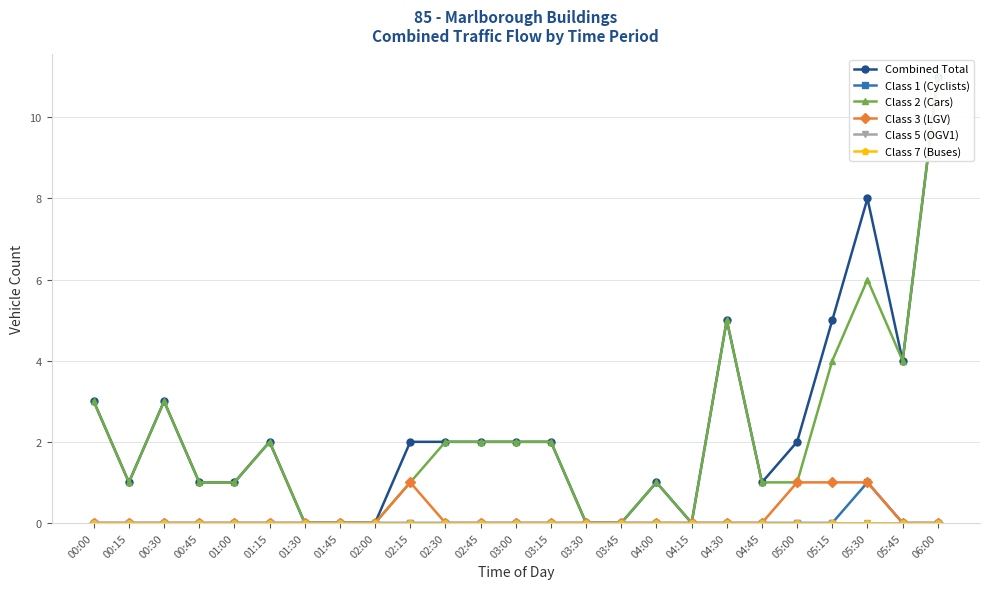

True or false: Class 3 (LGV) and Class 7 (Buses) intersect in this chart.

False